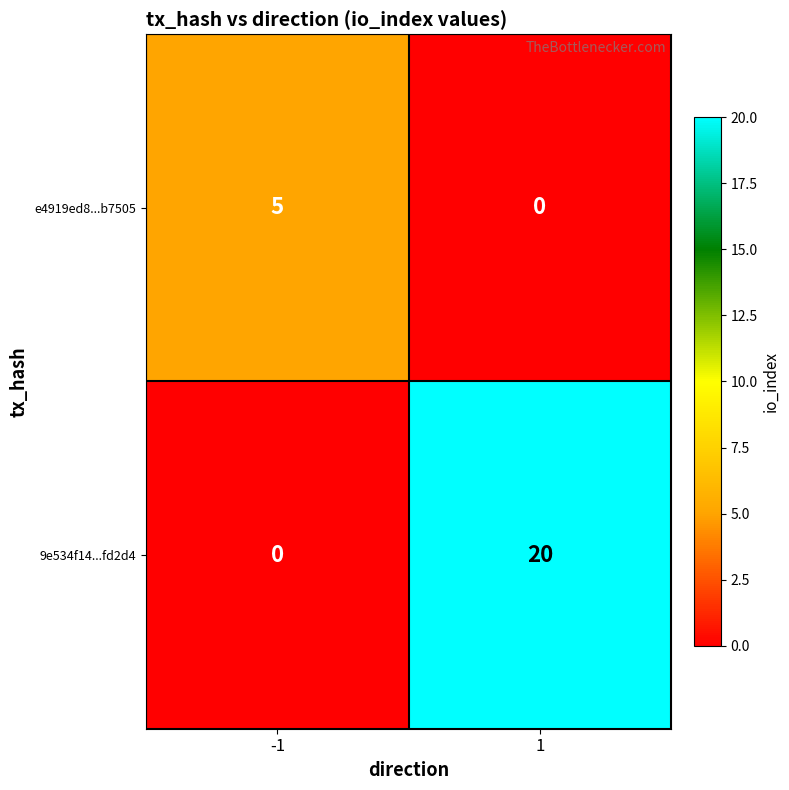

Which label corresponds to the largest value in the chart?

1